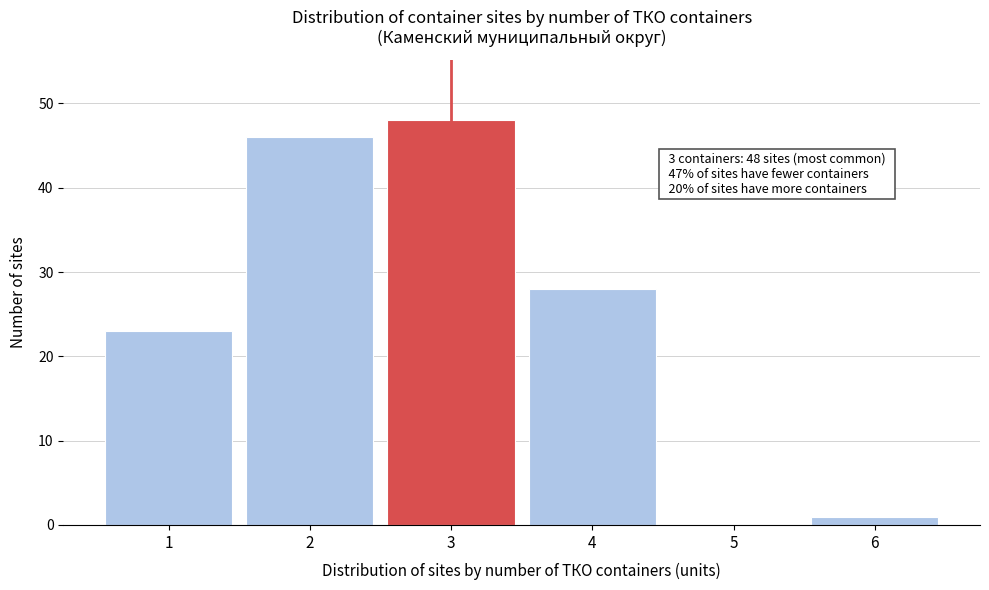

Which range on the x-axis has the tallest bar?

2.5 to 3.5